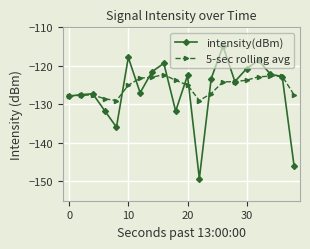

What is the maximum value for intensity(dBm)?

-114.9